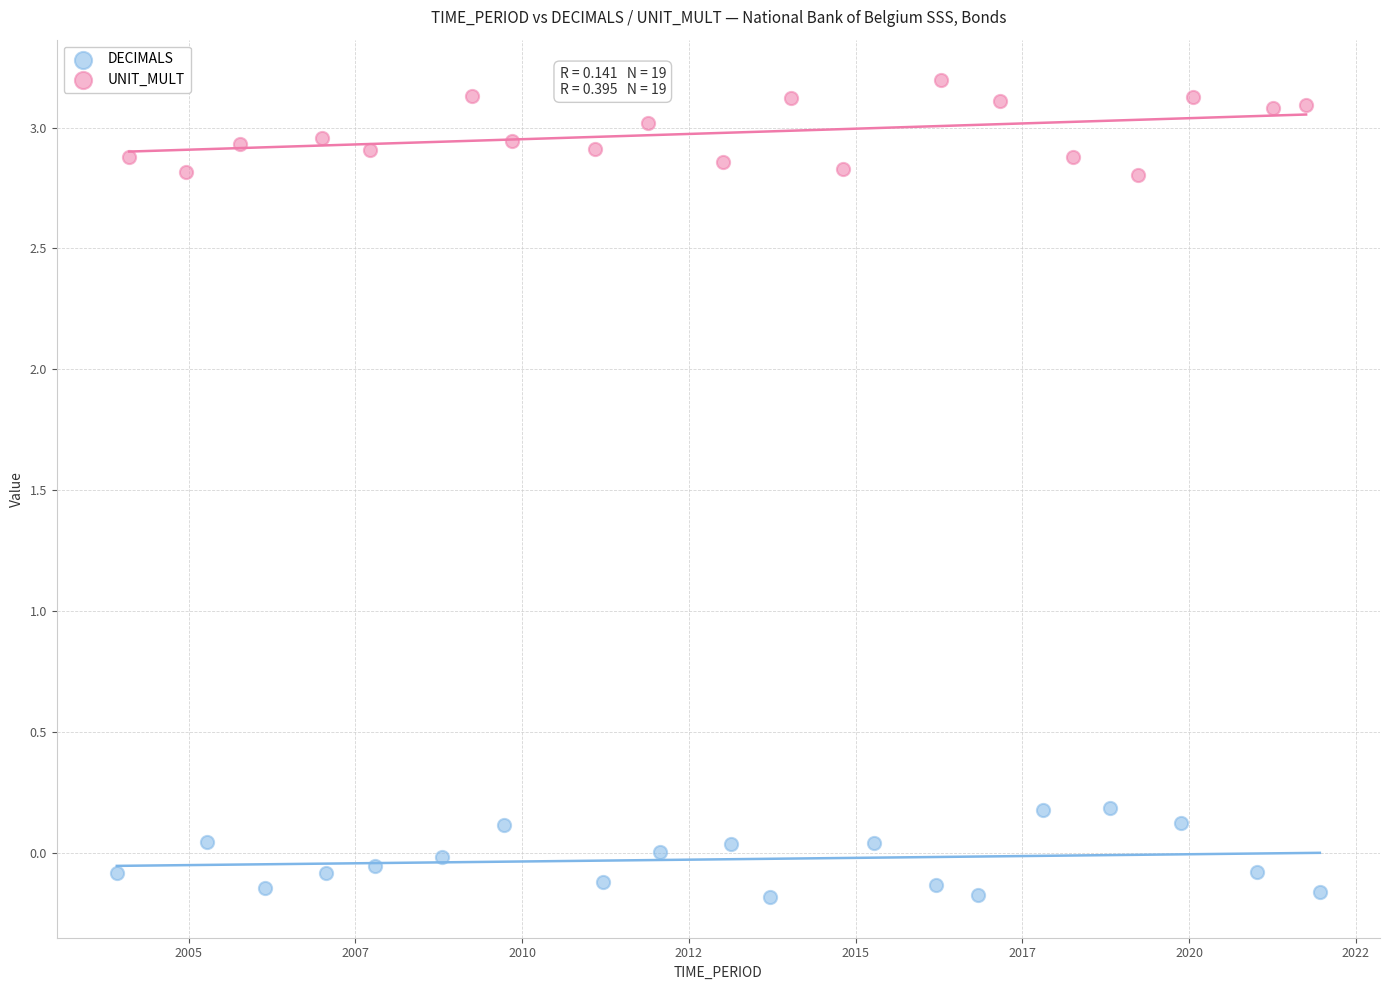

Which series reaches the maximum Y coordinate?

UNIT_MULT